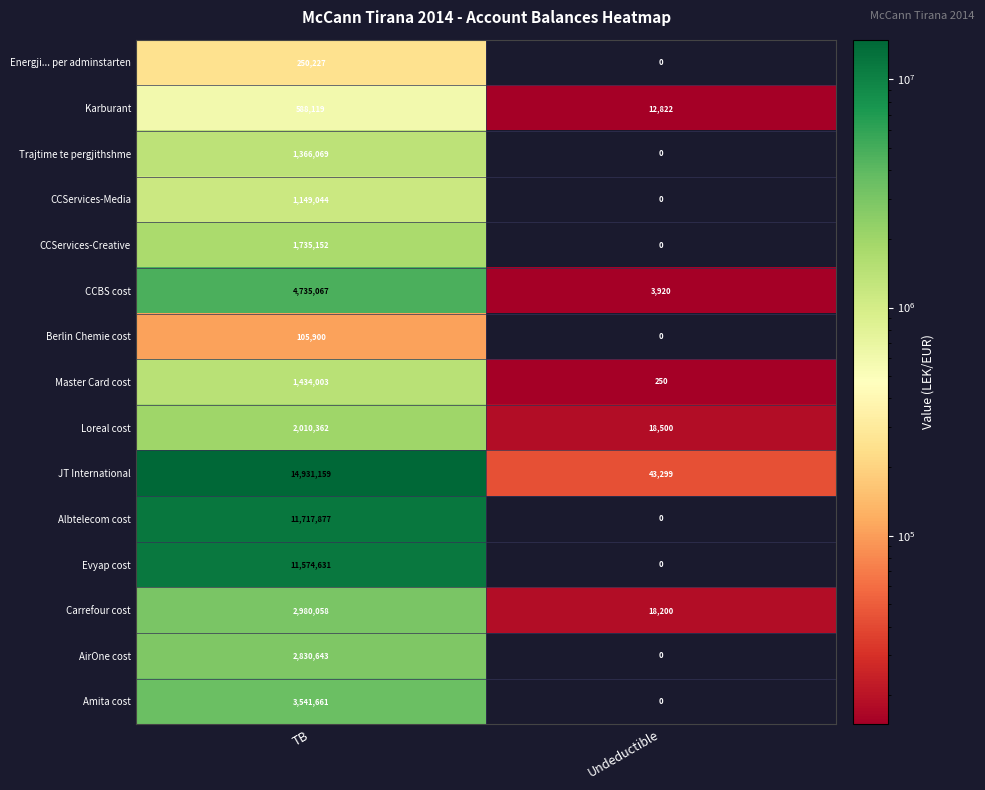

What is the lowest value of the CCBS cost series?

3920